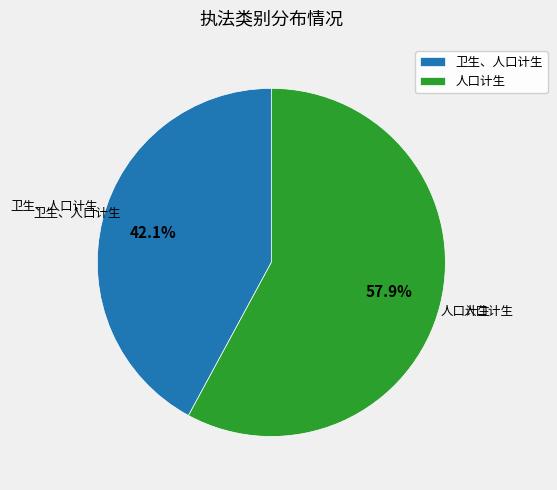

What percentage is the 卫生、人口计生 slice, to the nearest percent?

42%